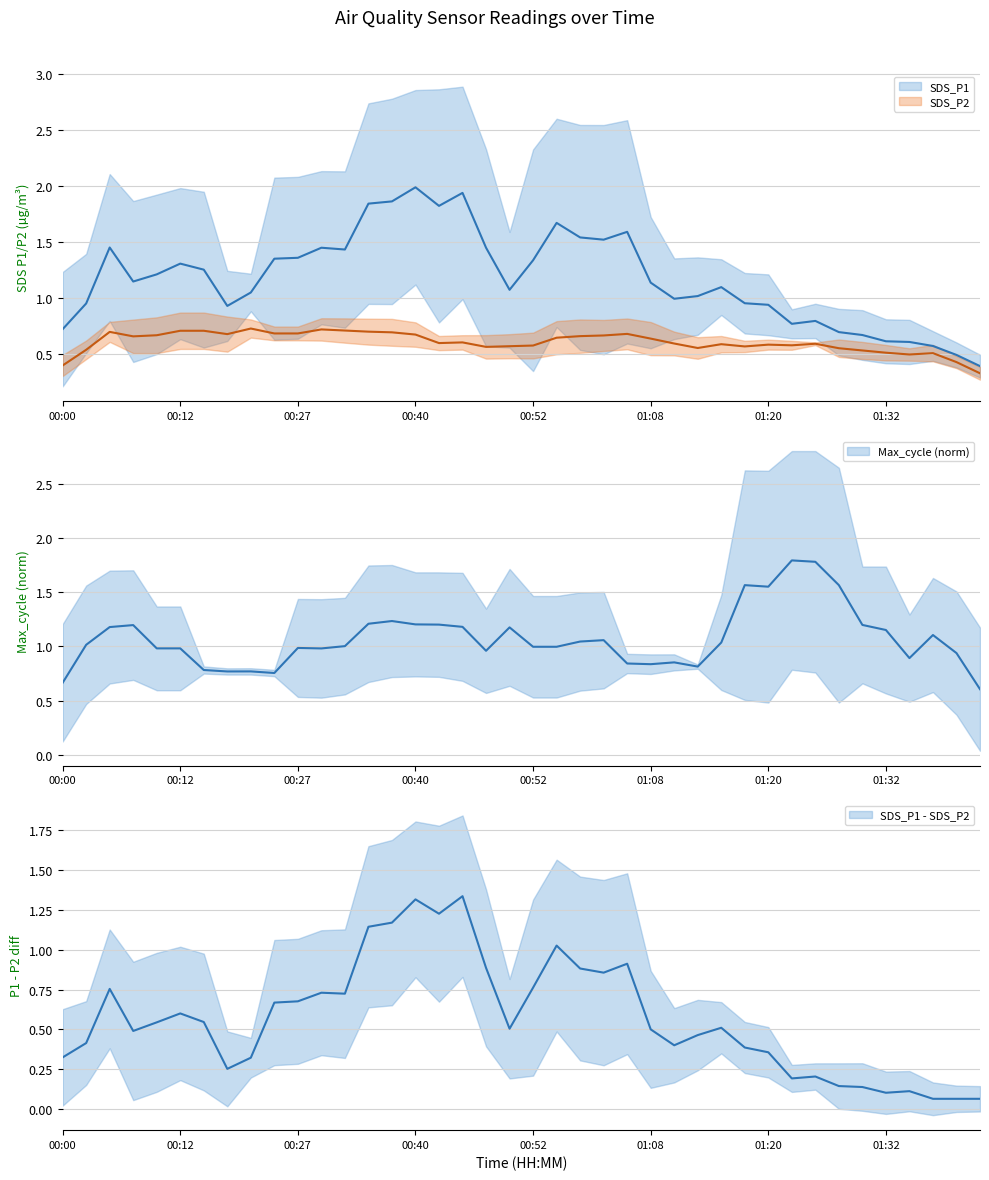

How many data points does each series have?

40